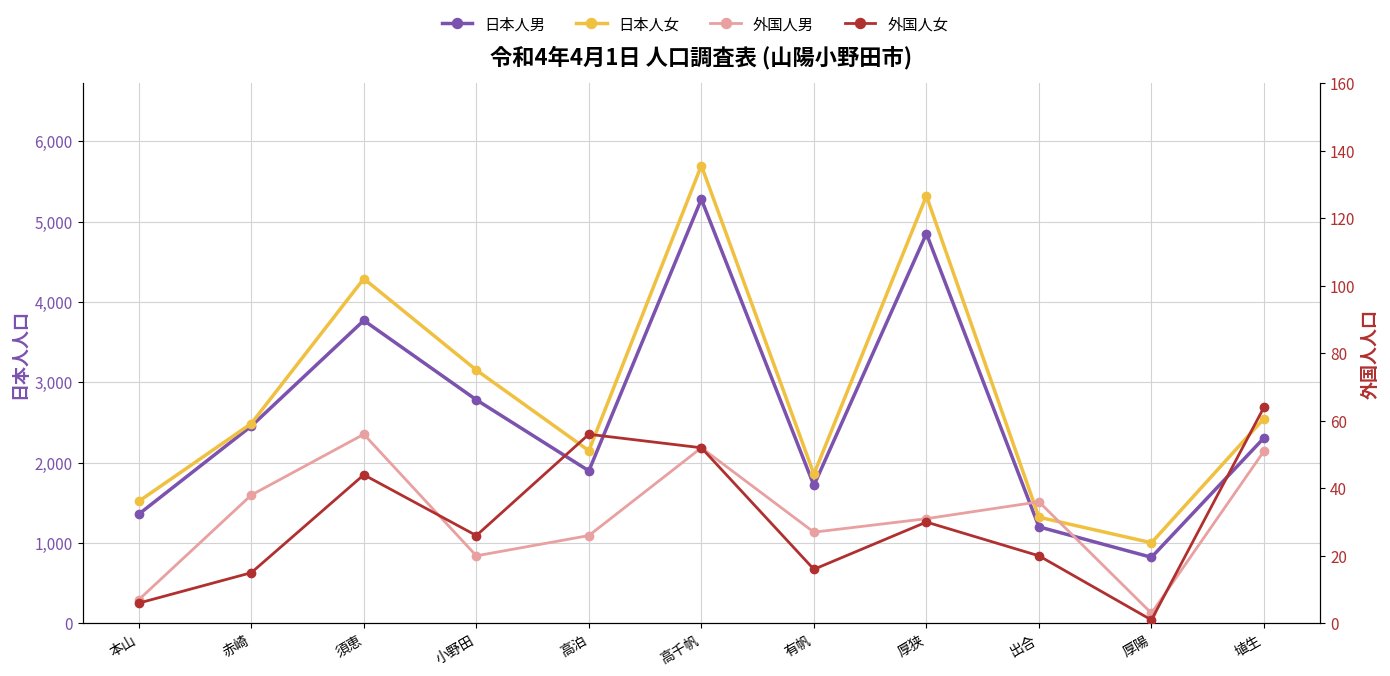

How many data points in 日本人男 are less than 2308?

5